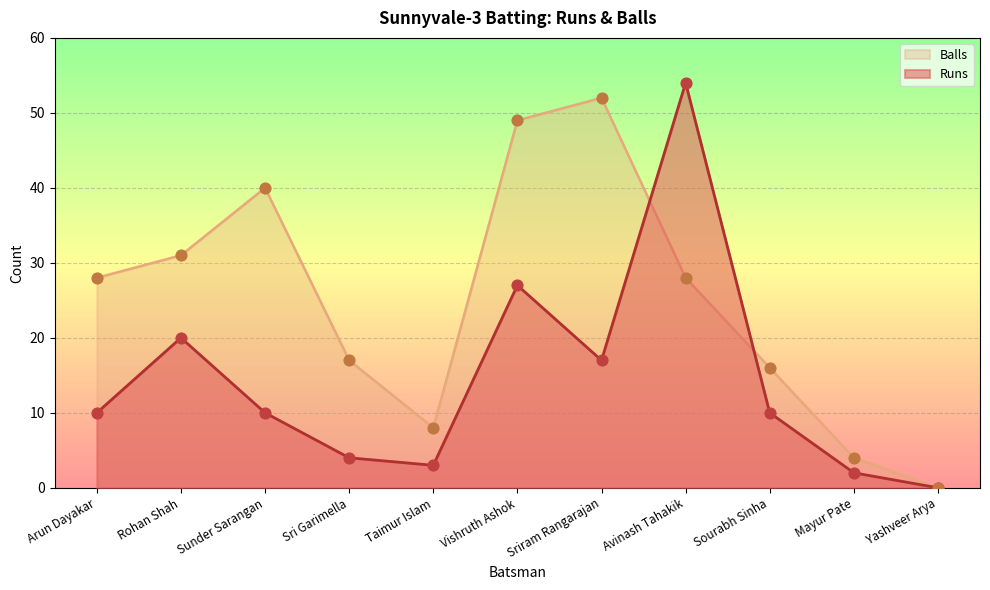

Which series has the widest spread of Y values?

Runs